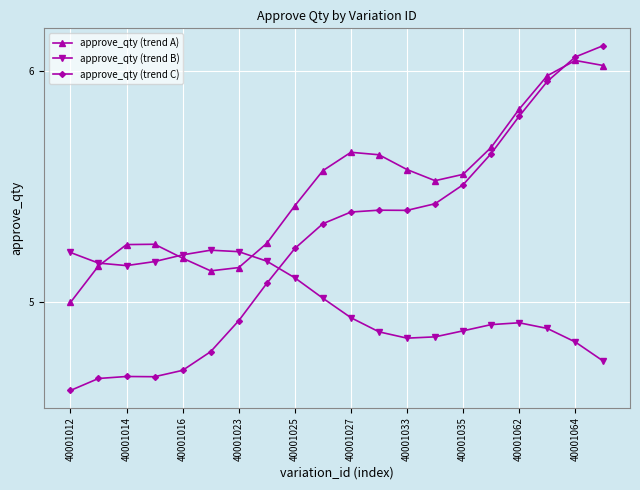

True or false: approve_qty (trend B) and approve_qty (trend C) cross at least once.

True